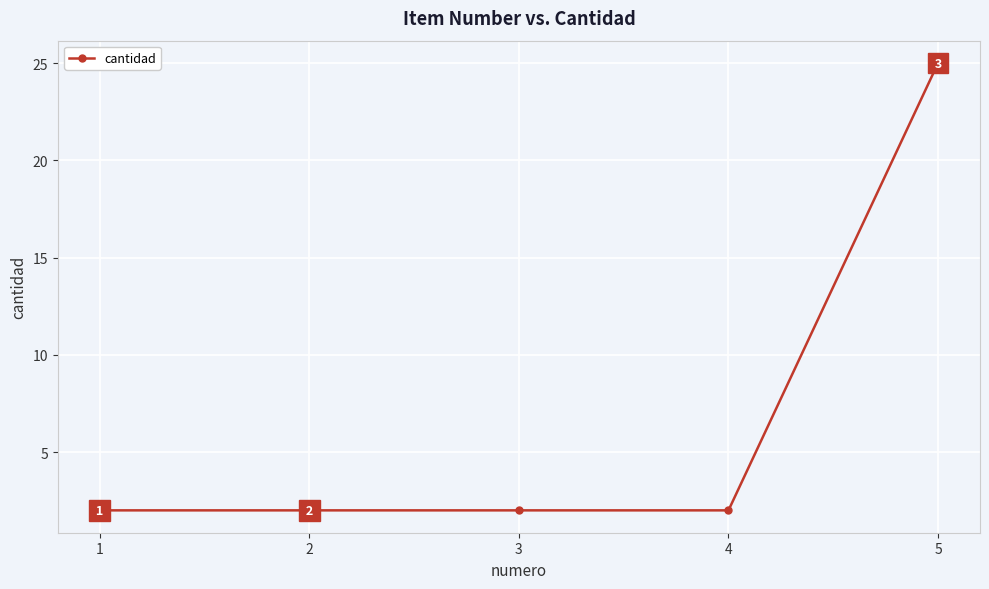

What is the ratio of the value at 1 to the value at 4?

1.0